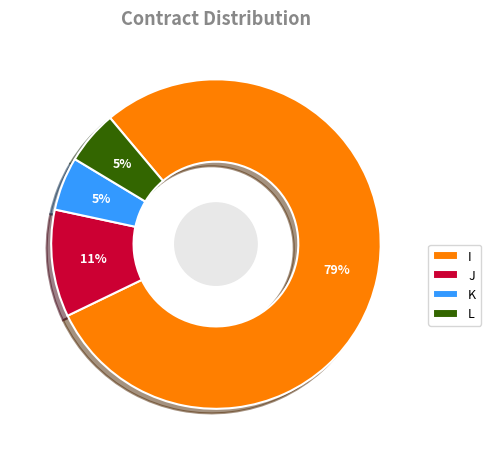

Is the sum of L and K greater than half?

No